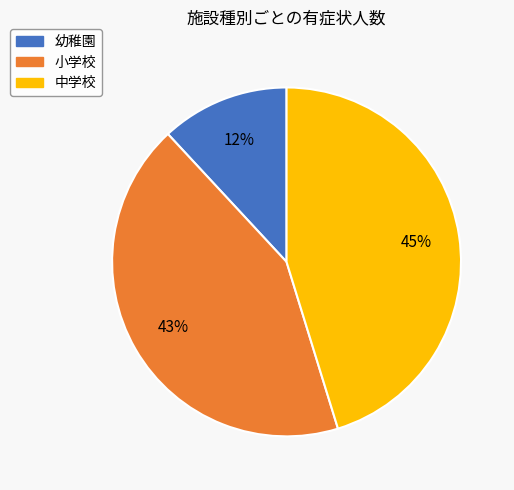

Which has a higher value, 中学校 or 小学校?

中学校